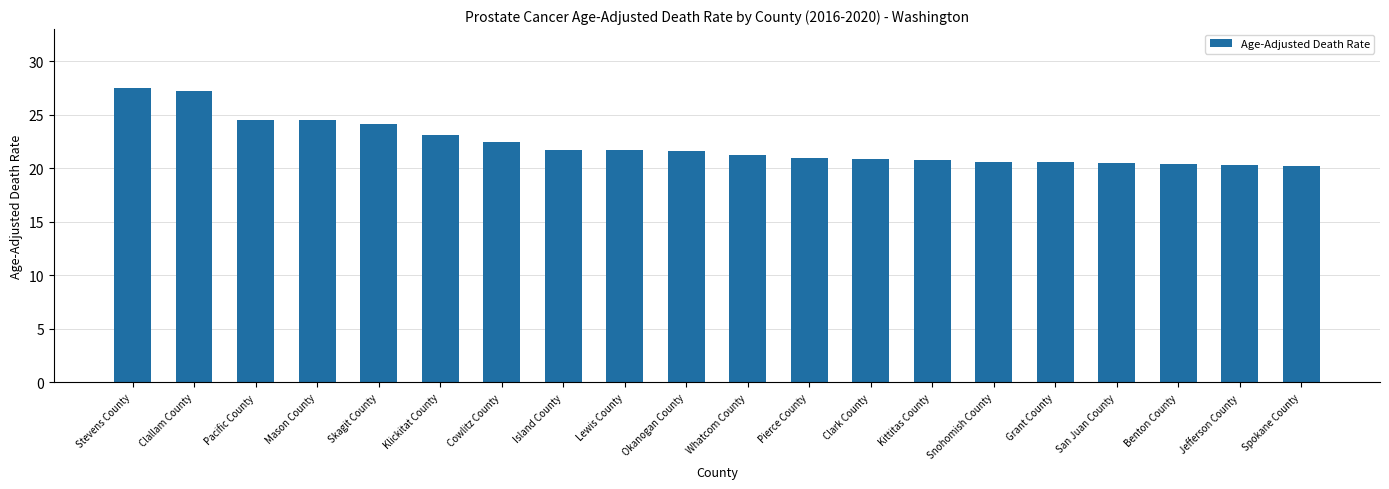

What is the label of the 10th bar from the right?

Whatcom County